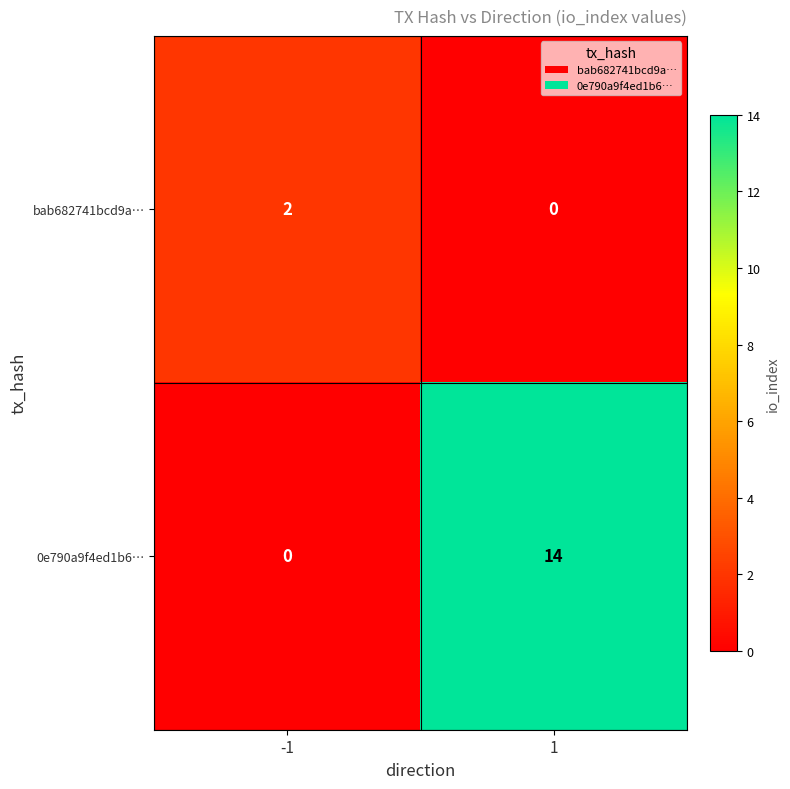

At which category is the sum across all series the highest?

1